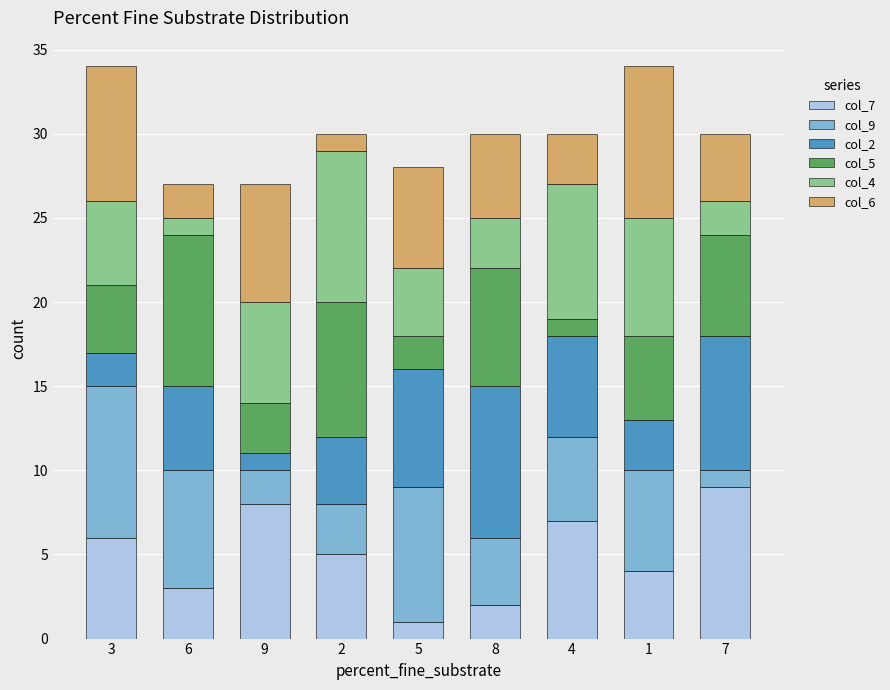

Are the bars grouped side by side (vs. stacked)?

No